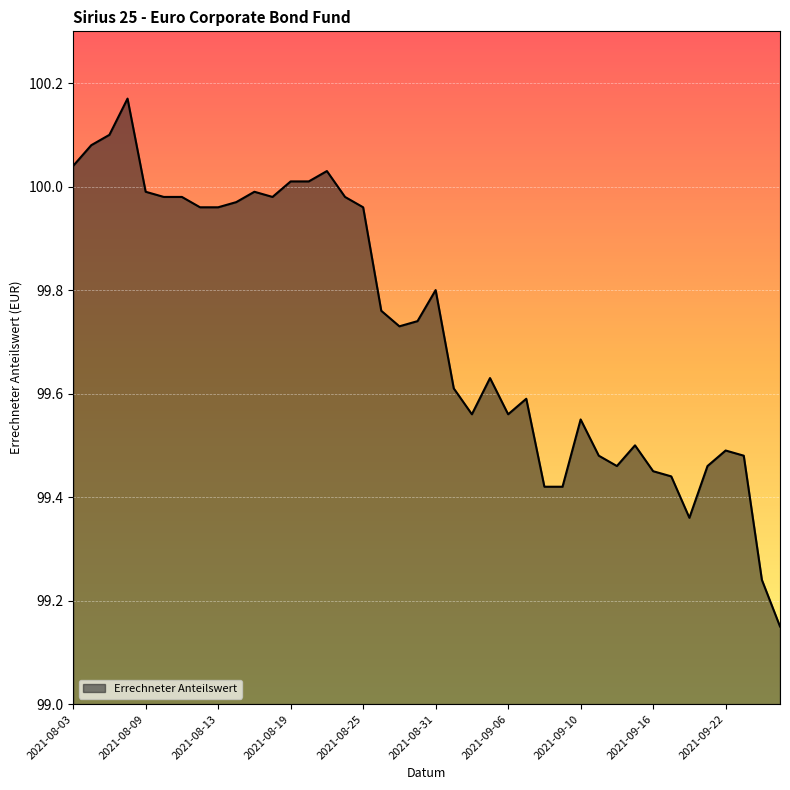

What is the difference between the maximum and minimum values?

1.0